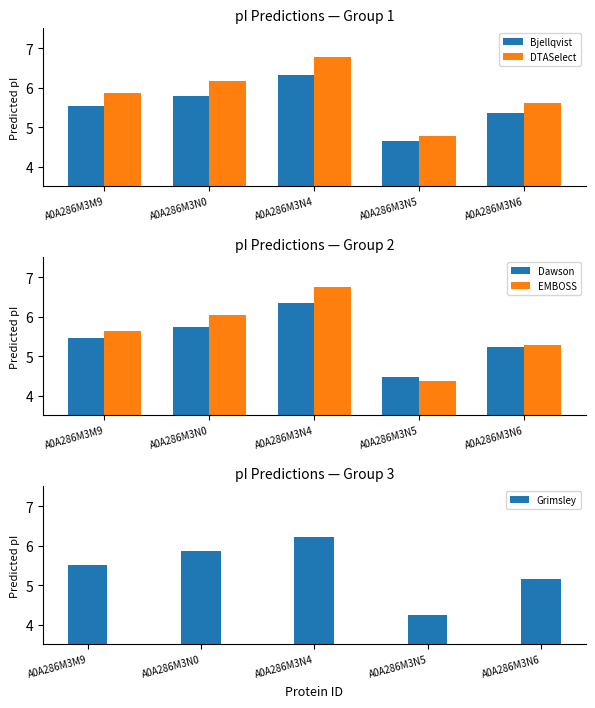

At which label is Grimsley closest to 5?

A0A286M3N6